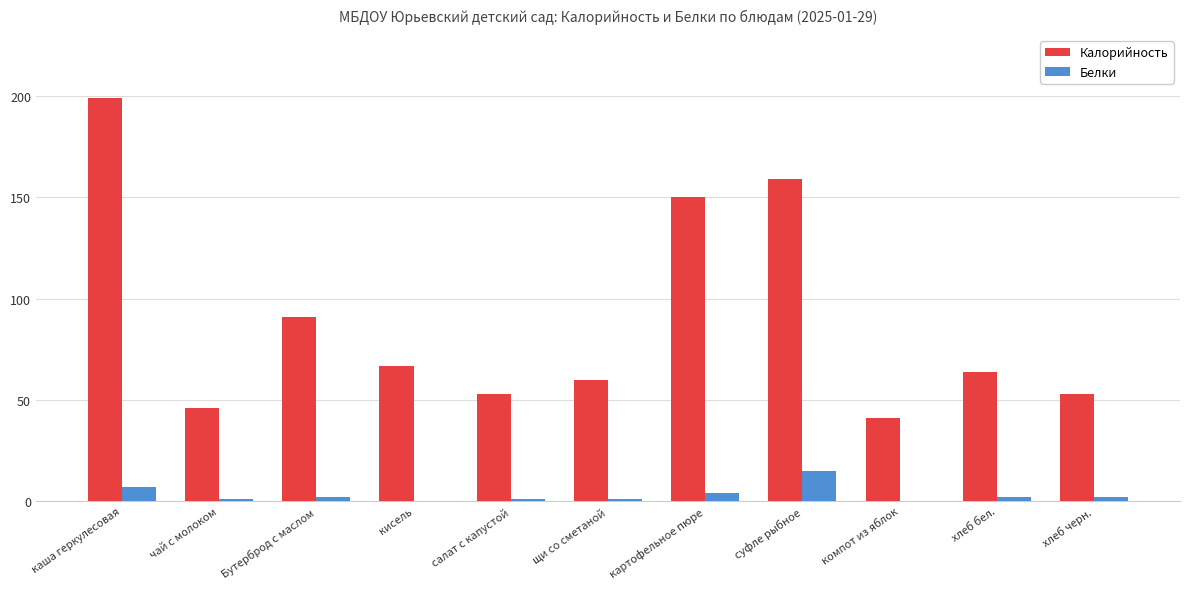

The value of Калорийность at картофельное пюре is 150. True or false?

True